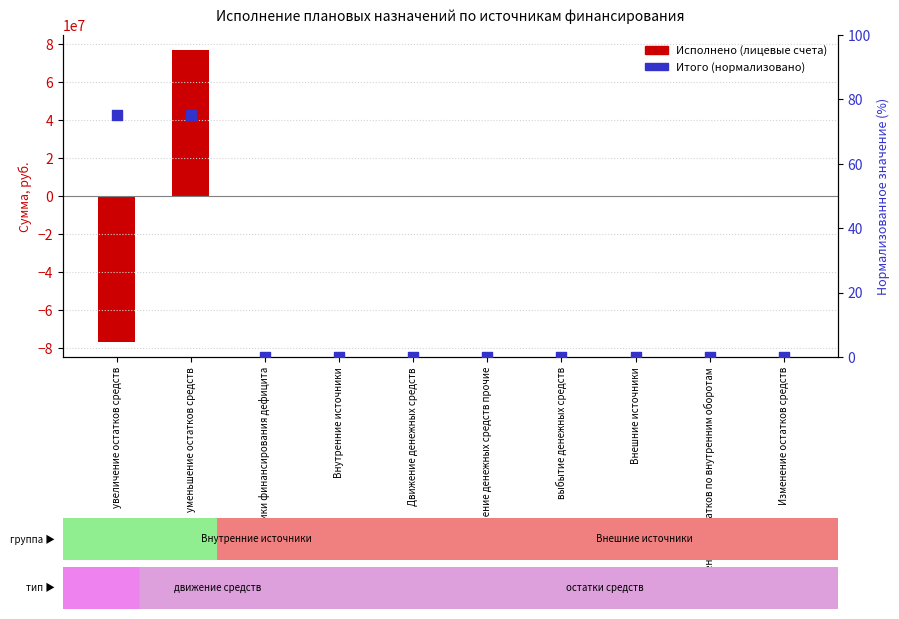

Which series has the largest Y range (max minus min)?

Исполнено (лицевые счета)